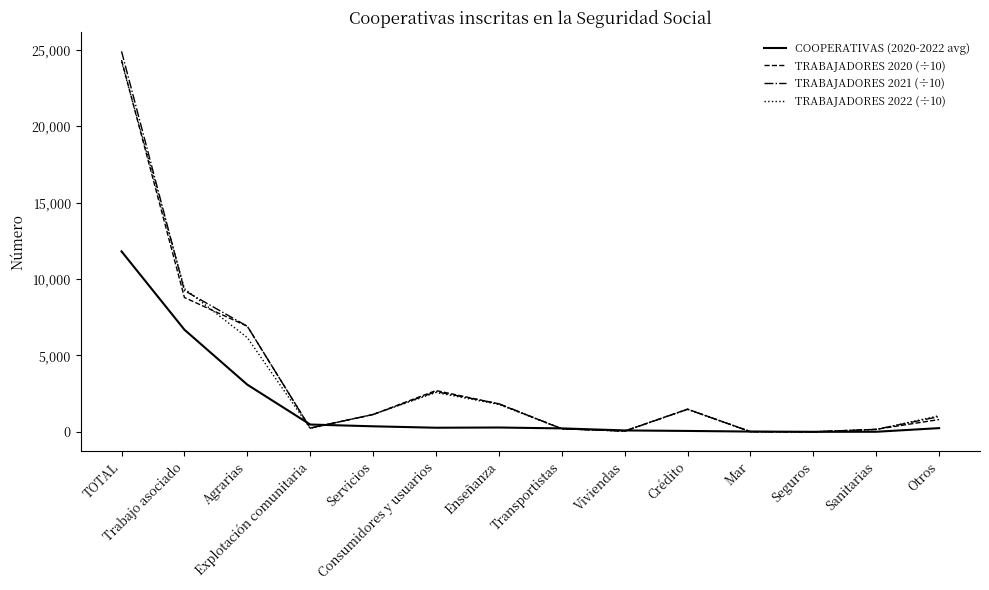

How many series are shown in this chart?

4